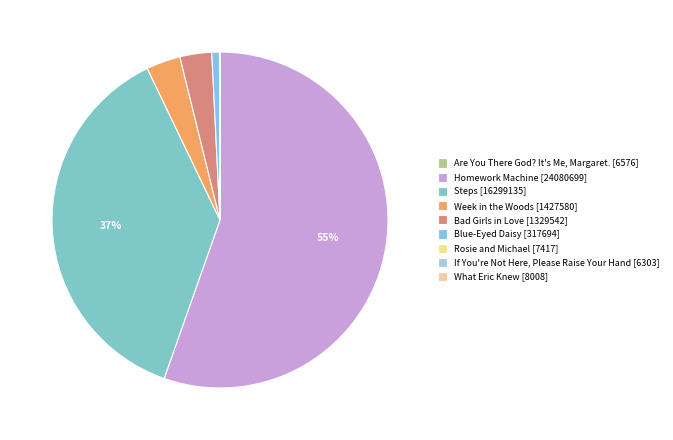

How many segments does this pie chart have?

9